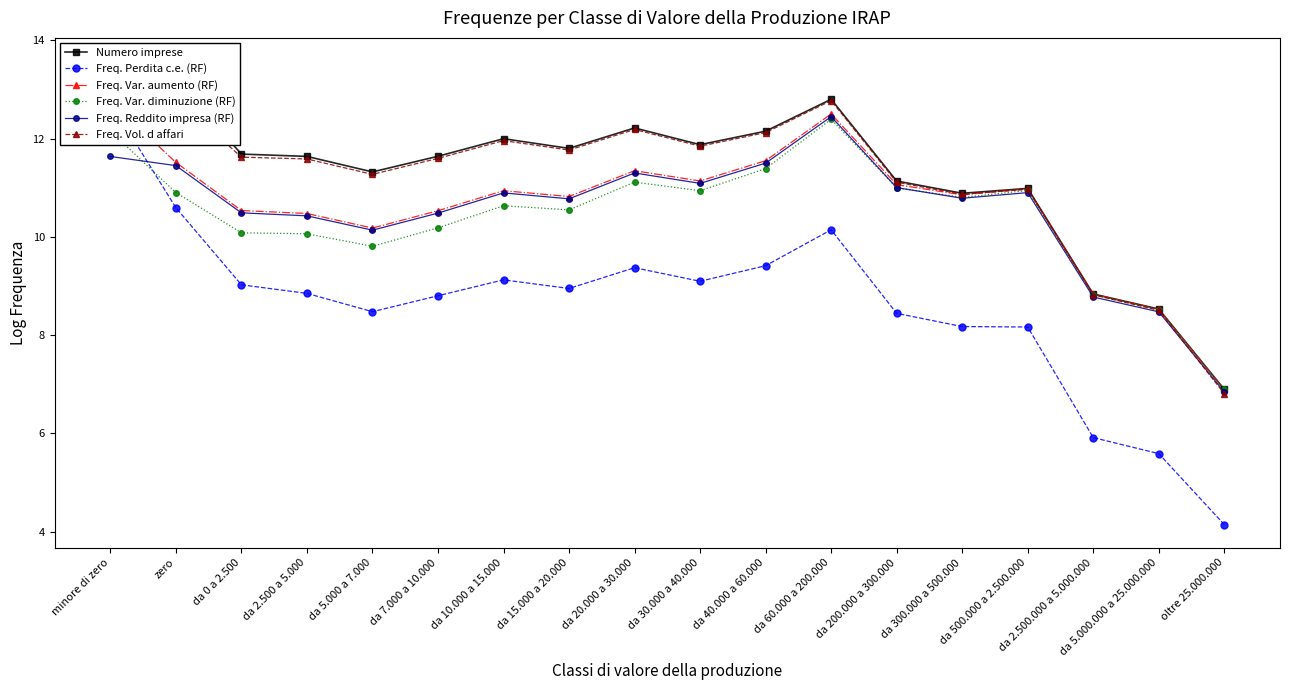

Between da 60.000 a 200.000 and da 300.000 a 500.000, which series saw the biggest shift?

Freq. Perdita c.e. (RF)